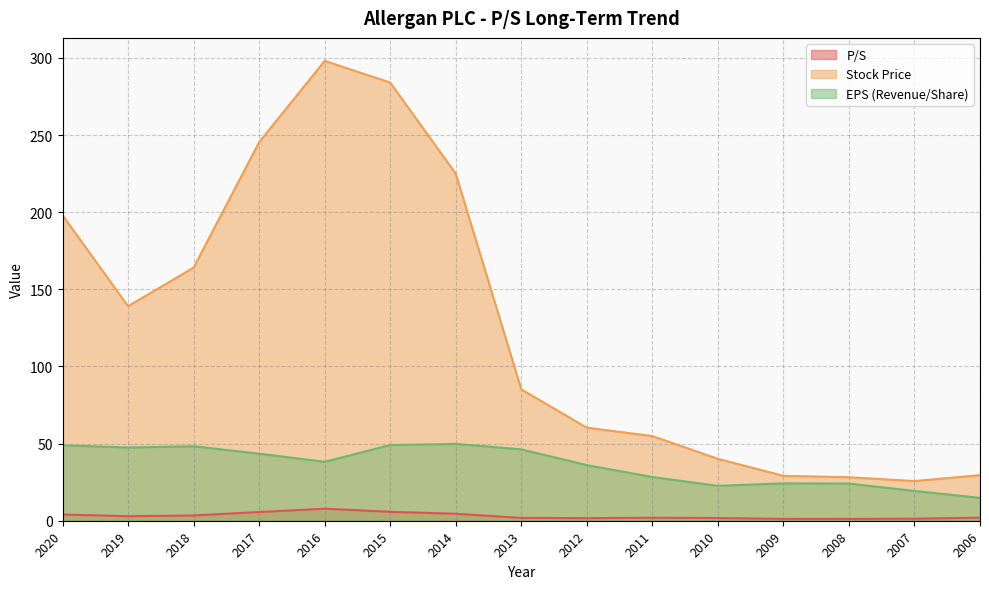

True or false: Stock Price and EPS (Revenue/Share) intersect in this chart.

False